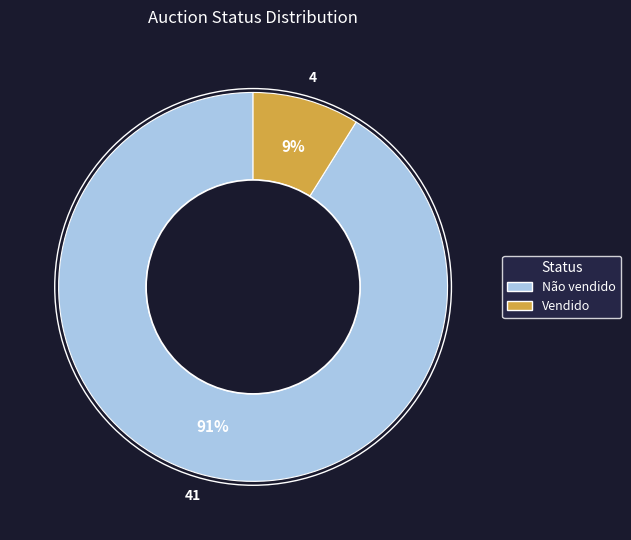

To the nearest percent, what is the difference between the Vendido and Não vendido slice percentages?

82%